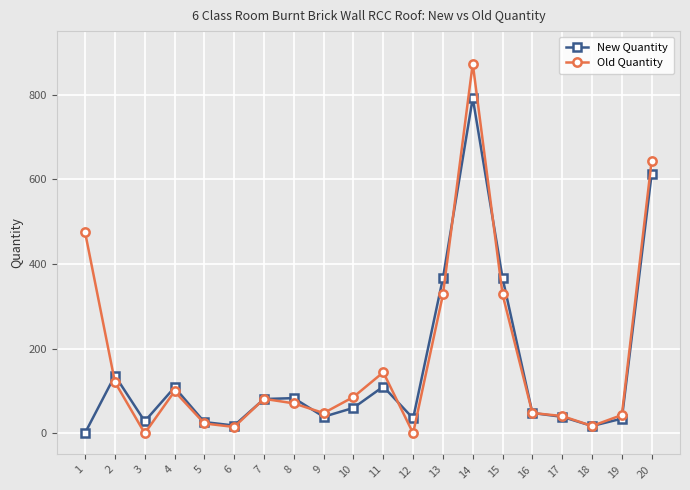

At which category does Old Quantity reach its first local peak?

4